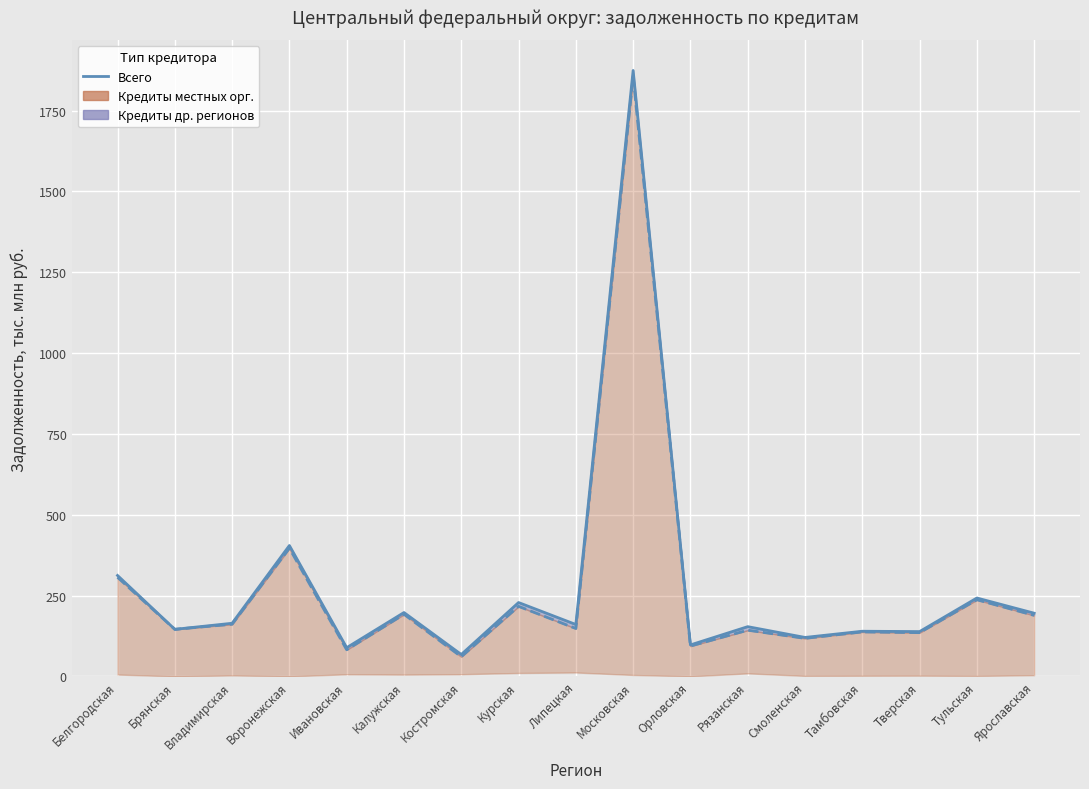

At which category does the data reach its first local peak?

Воронежская